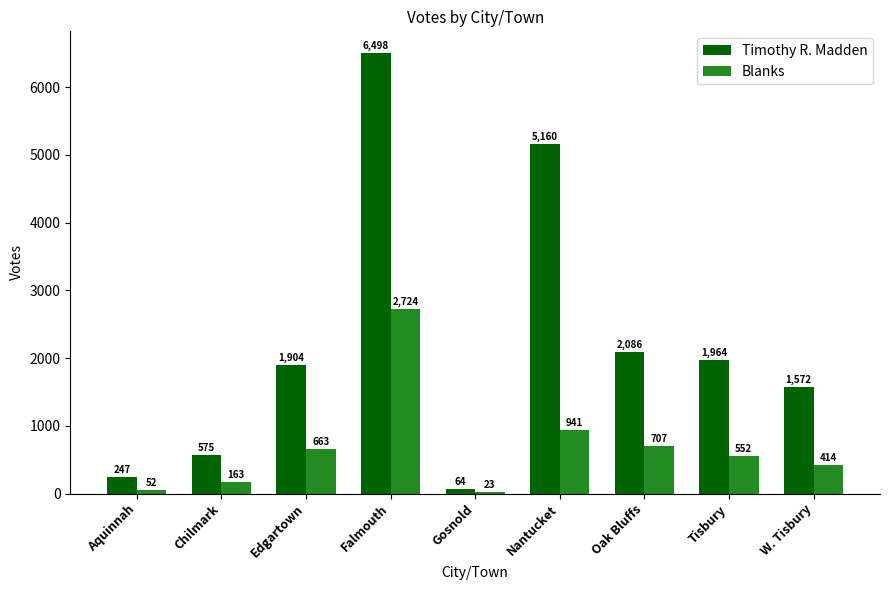

What is the difference between the maximum and minimum values in the Blanks series?

2701